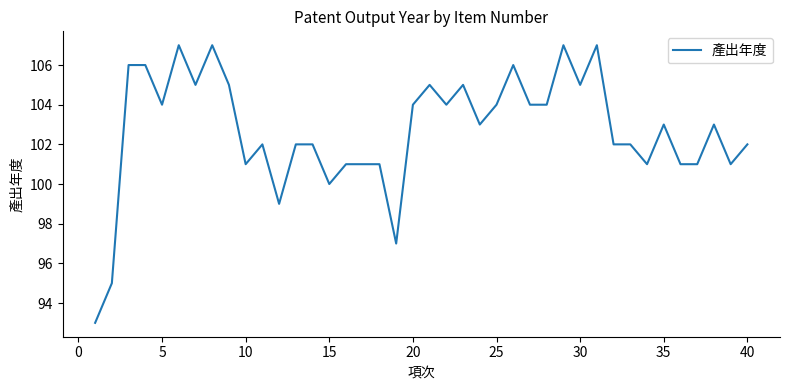

What is the smallest value displayed?

93